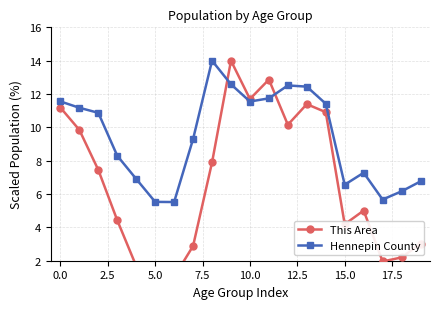

True or false: Hennepin County has a value of 8.8 at 15.0.

False